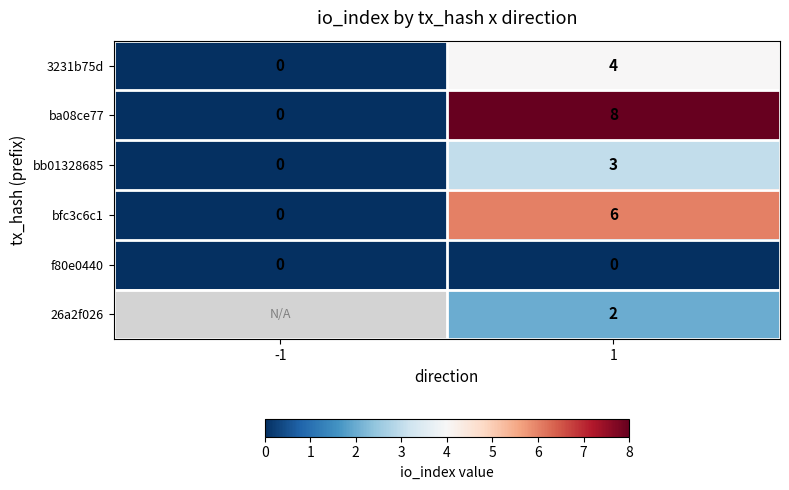

Is it true that 3231b75d equals -2 at -1?

False